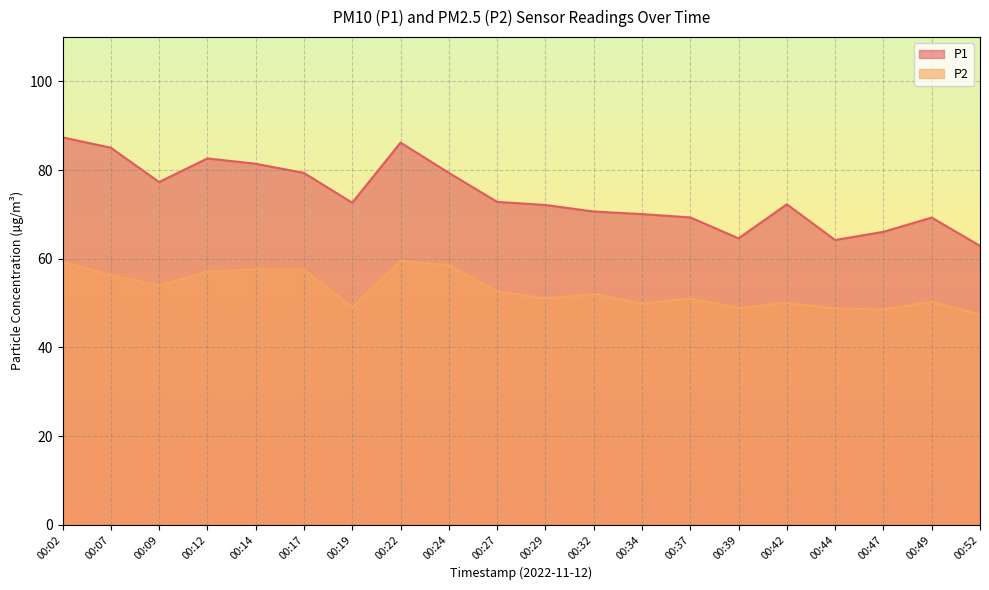

Rank the series by their maximum value, from lowest to highest.

P2, P1